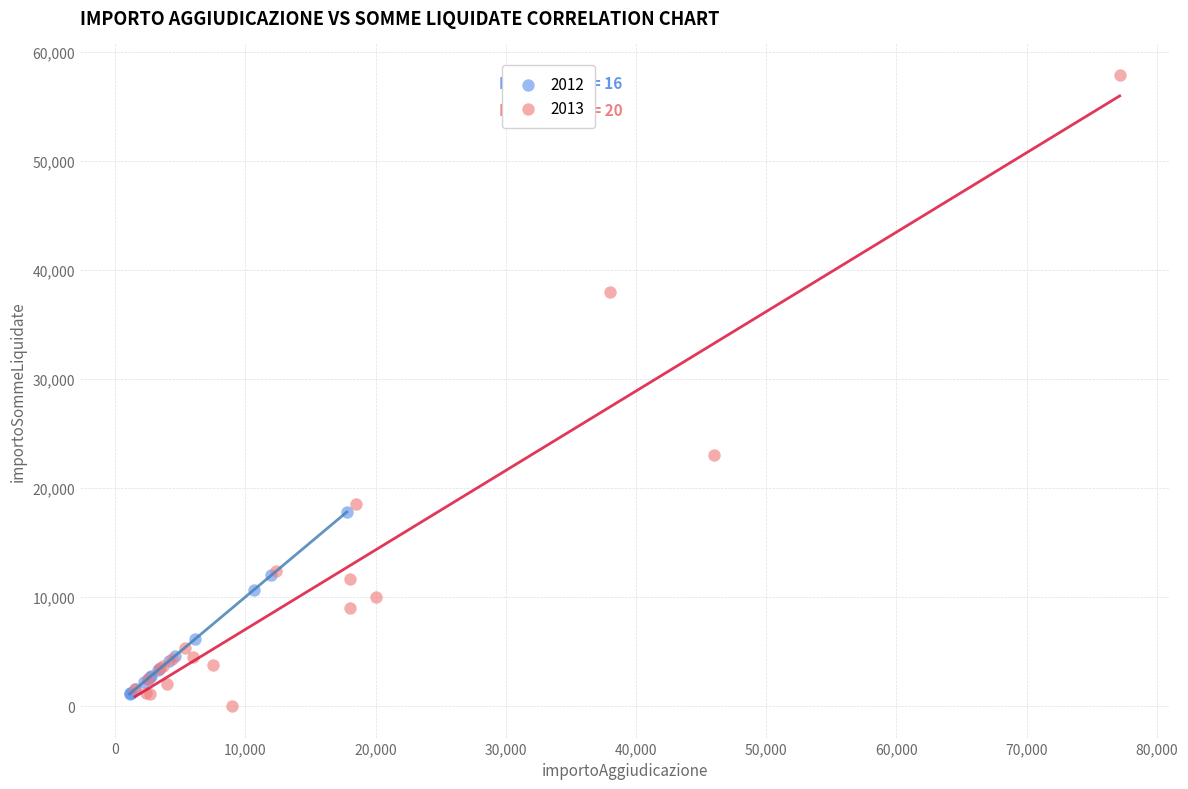

Which series reaches the maximum Y coordinate?

2013